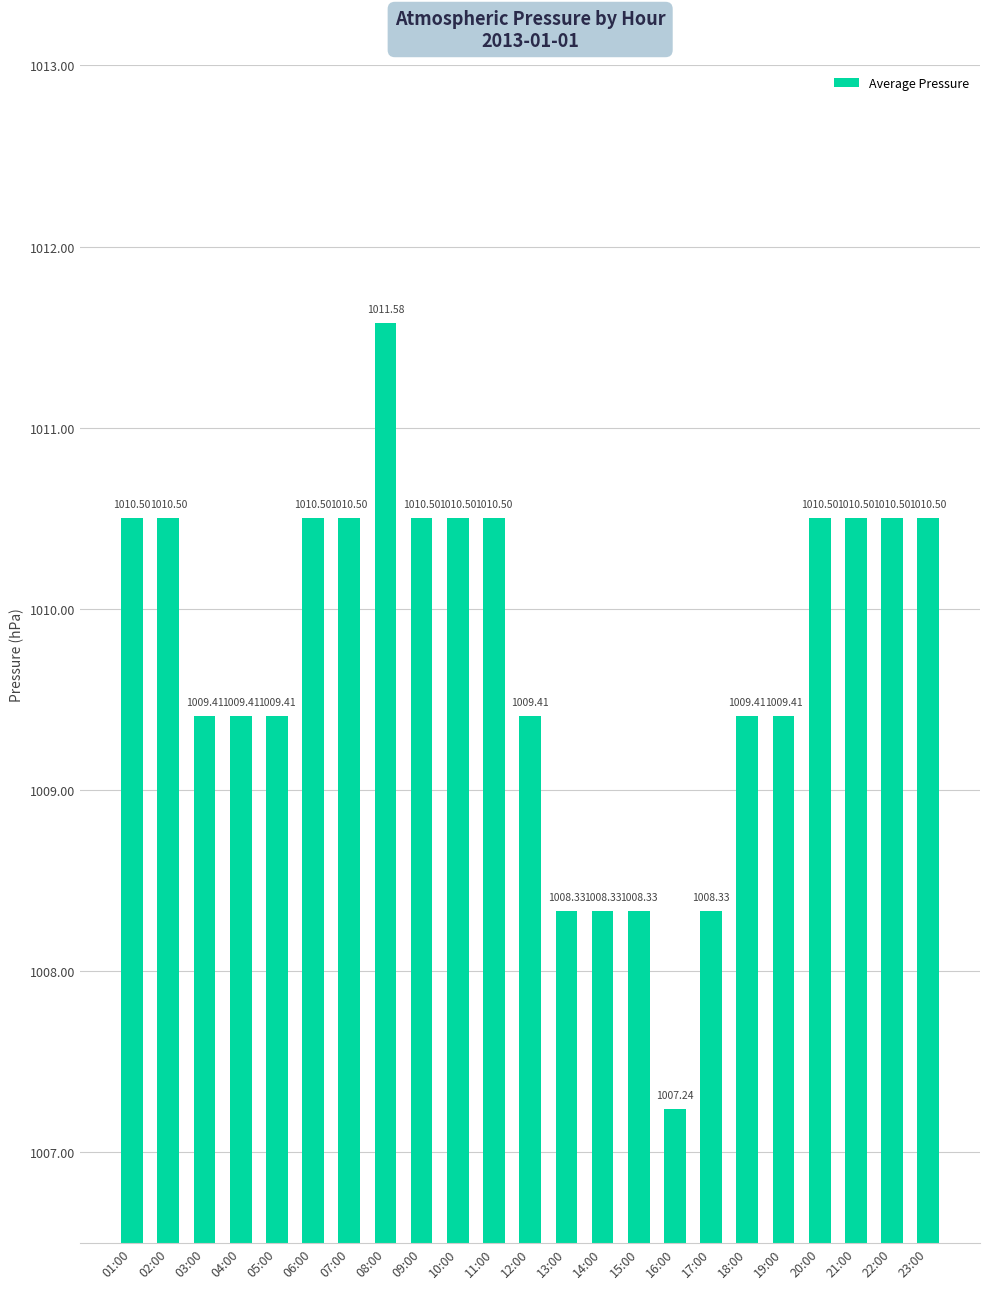

Reading right to left, what are all the values shown in this chart?

23:00=1010.5	22:00=1010.5	21:00=1010.5	20:00=1010.5	19:00=1009.4	18:00=1009.4	17:00=1008.3	16:00=1007.2	15:00=1008.3	14:00=1008.3	13:00=1008.3	12:00=1009.4	11:00=1010.5	10:00=1010.5	09:00=1010.5	08:00=1011.6	07:00=1010.5	06:00=1010.5	05:00=1009.4	04:00=1009.4	03:00=1009.4	02:00=1010.5	01:00=1010.5